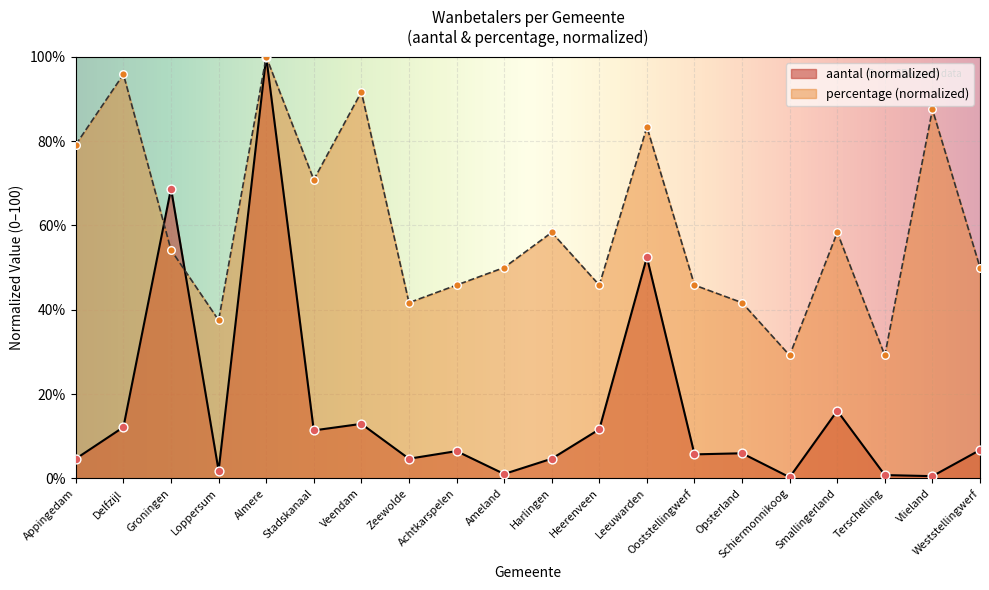

At which category is the sum across all series the highest?

Almere